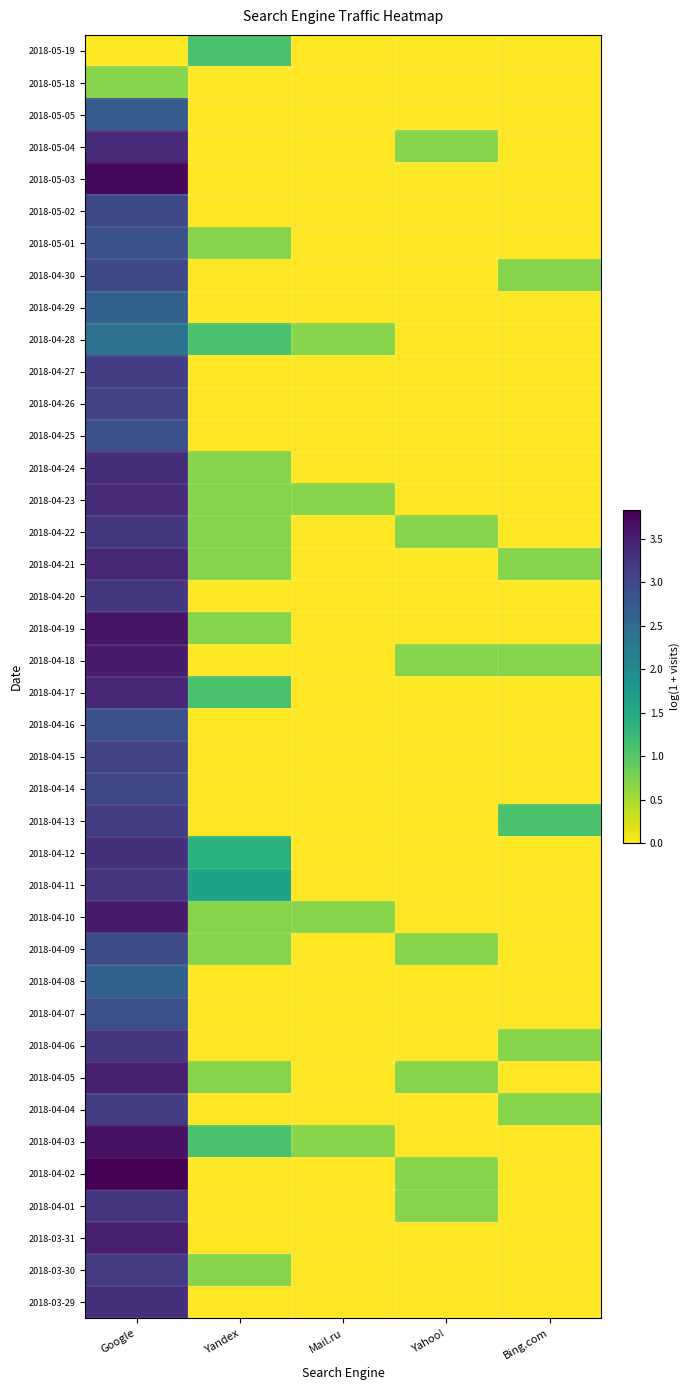

List the series in order of their peak value, lowest first.

2018-05-18, 2018-05-19, 2018-04-28, 2018-04-29, 2018-04-08, 2018-05-05, 2018-05-01, 2018-04-25, 2018-04-16, 2018-04-07, 2018-04-09, 2018-05-02, 2018-04-30, 2018-04-14, 2018-04-26, 2018-04-15, 2018-04-27, 2018-04-13, 2018-04-04, 2018-03-30, 2018-04-22, 2018-04-20, 2018-04-06, 2018-04-11, 2018-04-01, 2018-04-12, 2018-03-29, 2018-04-24, 2018-05-04, 2018-04-23, 2018-04-21, 2018-04-17, 2018-04-05, 2018-03-31, 2018-04-18, 2018-04-10, 2018-04-19, 2018-04-03, 2018-05-03, 2018-04-02